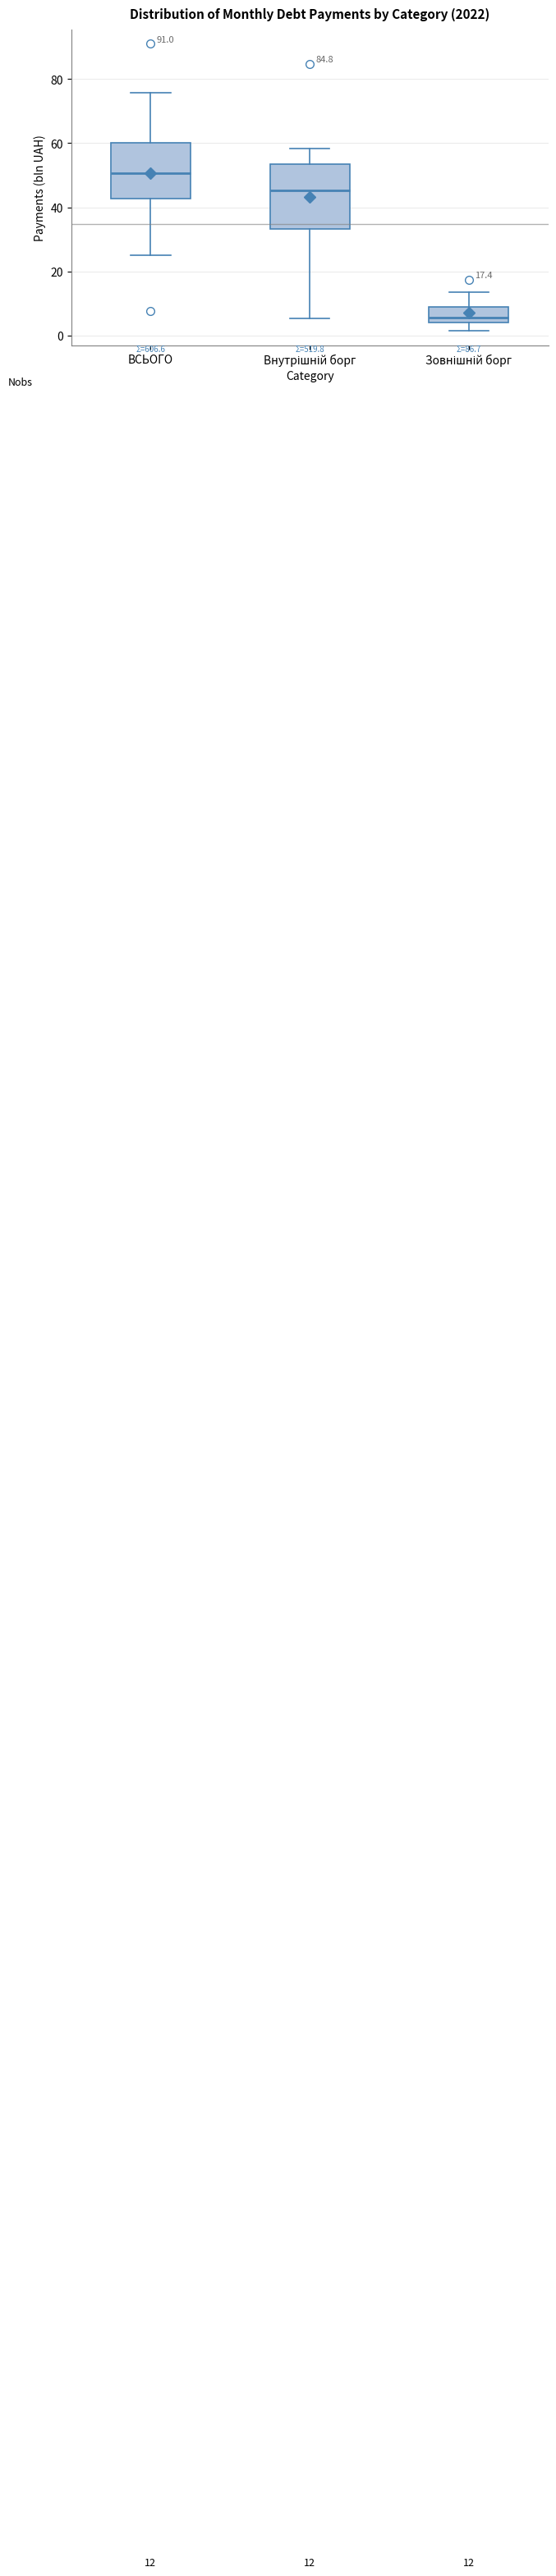

Comparing the boxes themselves (not the whiskers), which one is the tallest?

Внутрішній борг